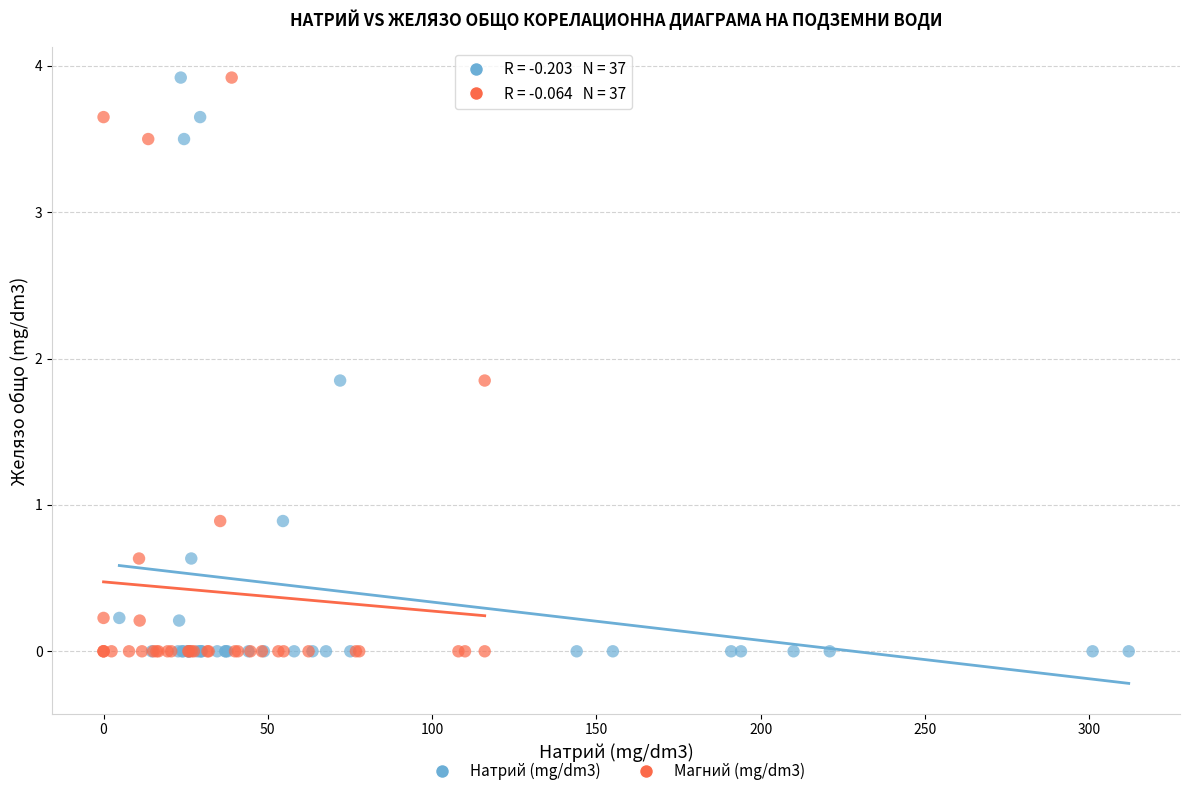

What are all the series names shown in the legend?

Натрий (mg/dm3), Магний (mg/dm3)